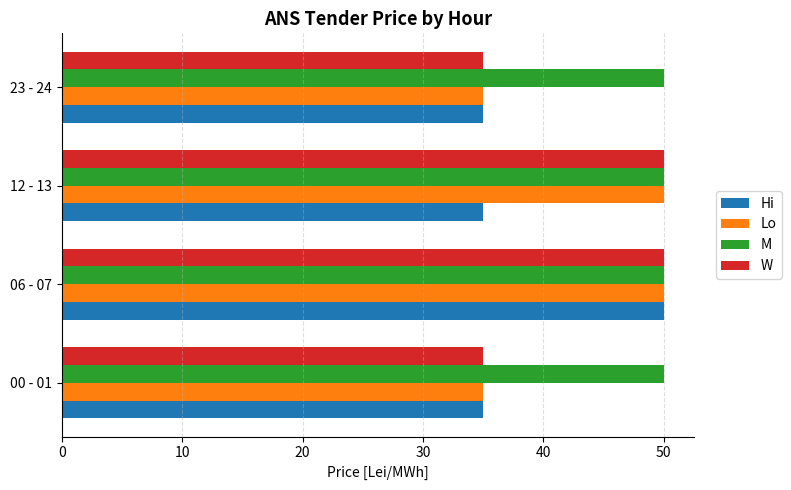

What is the greatest value displayed?

50